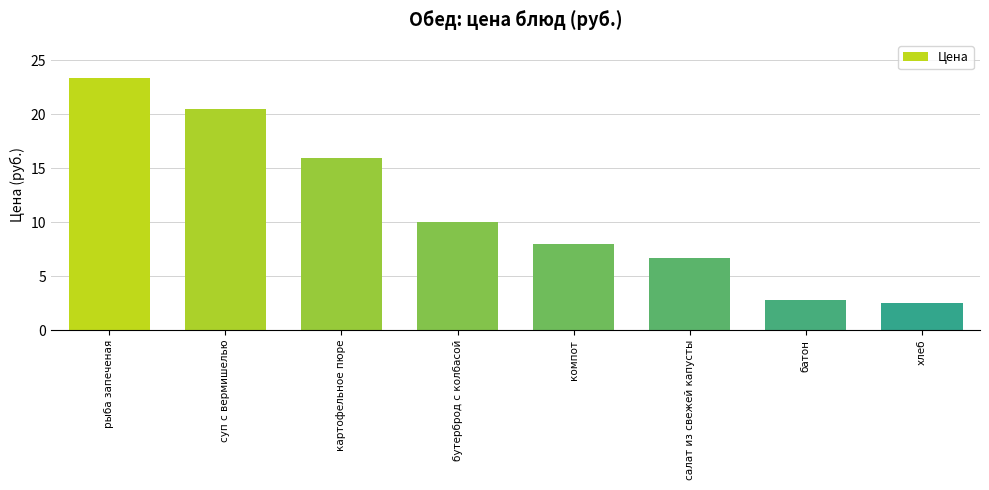

True or false: the data shows 8.0 at компот.

True